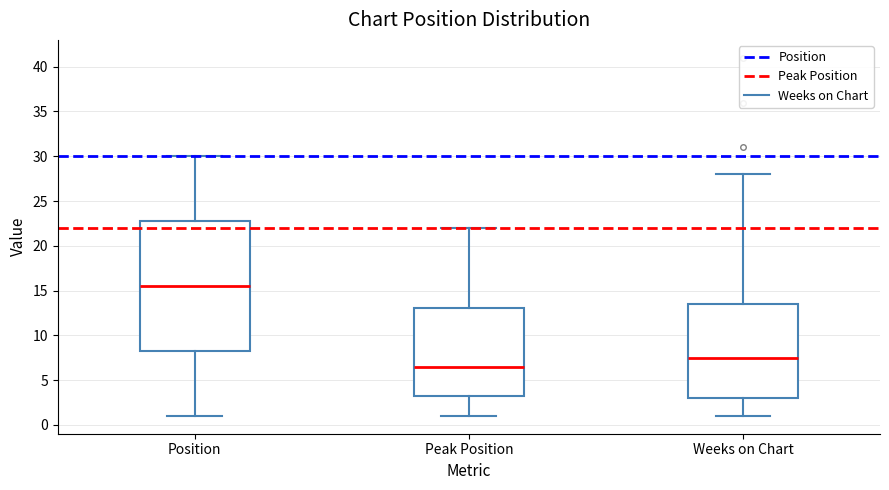

Reading left to right, read every box against the y-axis: the position of its median line, the range the box covers, and the ends of its whiskers. The values are not printed on the chart, so give them approximately, as read against the axis.

Position: median 15.5, box 8.5 to 23.0, whiskers 1.0 to 30.0
Peak Position: median 6.5, box 3.5 to 13.0, whiskers 1.0 to 22.0
Weeks on Chart: median 7.5, box 3.0 to 13.5, whiskers 1.0 to 28.0